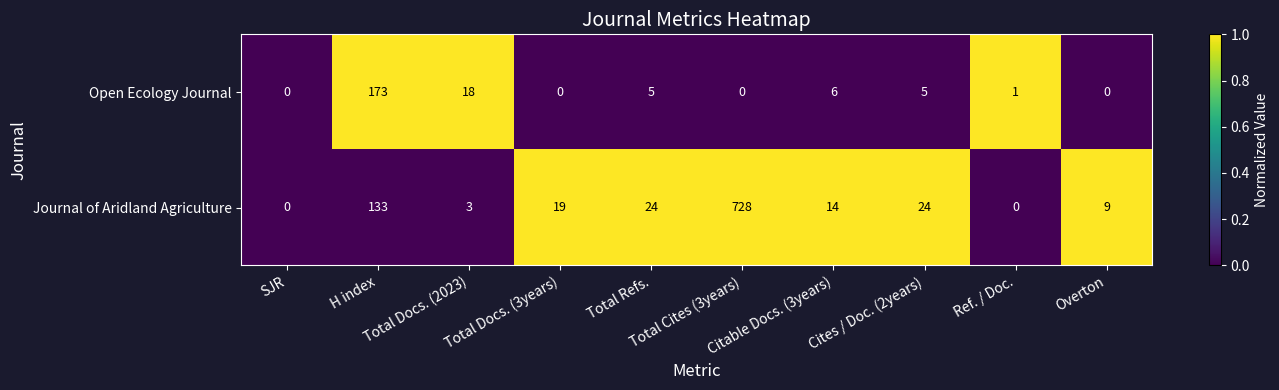

What is the maximum value for Journal of Aridland Agriculture?

728